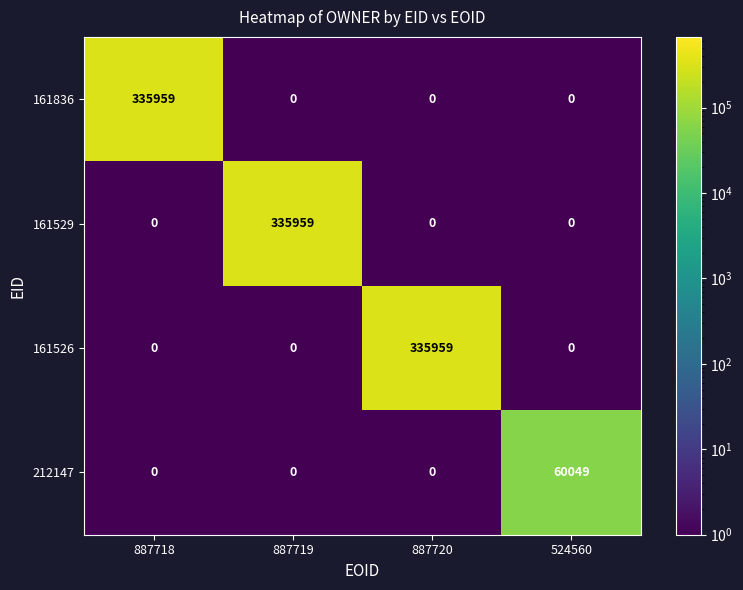

What is the spread (max minus min) of values at 887719?

335959